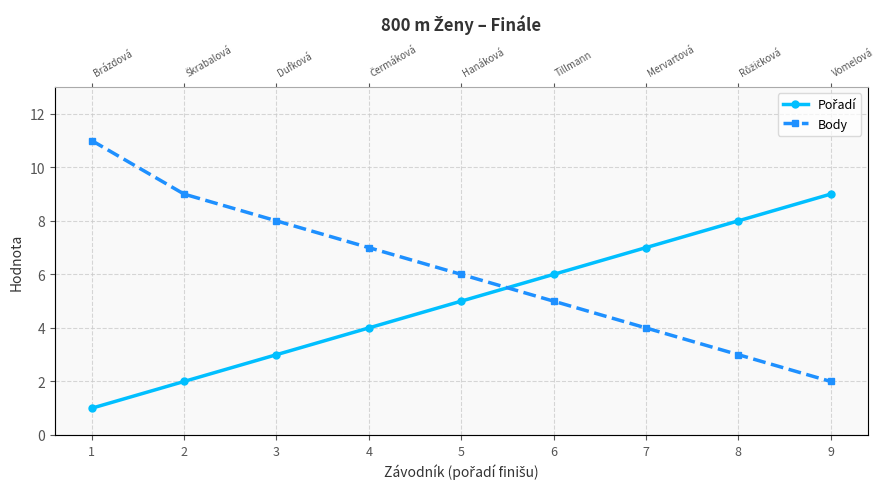

Is it true that Pořadí equals 5 at 5?

True